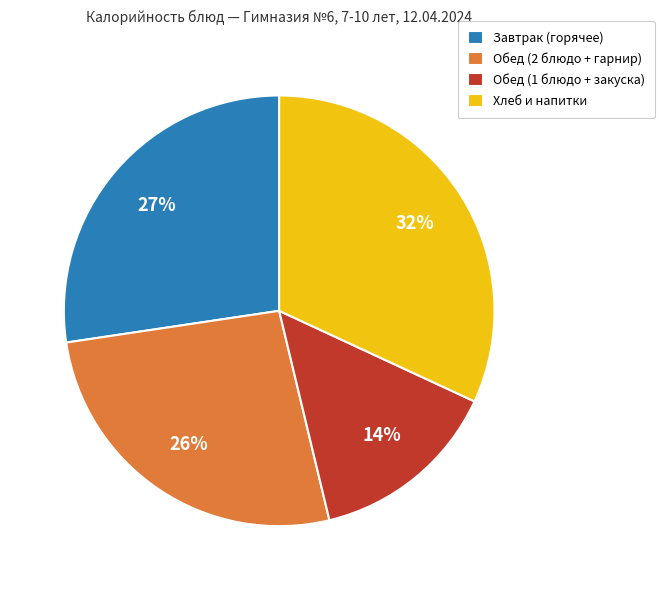

The Хлеб и напитки slice represents 32% of the pie. True or false?

True